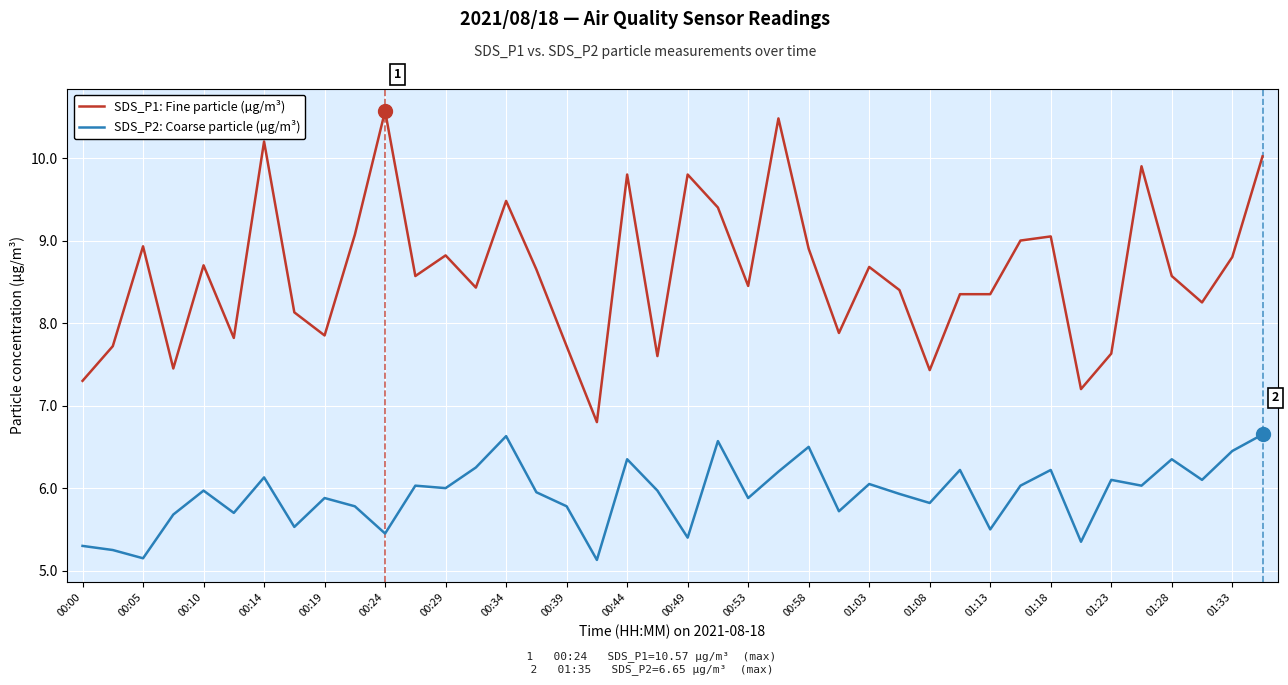

Rank the series by their average value, from lowest to highest.

SDS_P2: Coarse particle (µg/m³), SDS_P1: Fine particle (µg/m³)